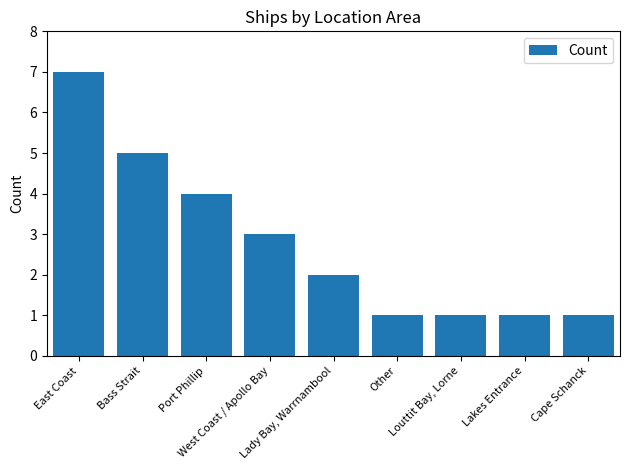

What is the label of the 6th bar from the right?

West Coast / Apollo Bay